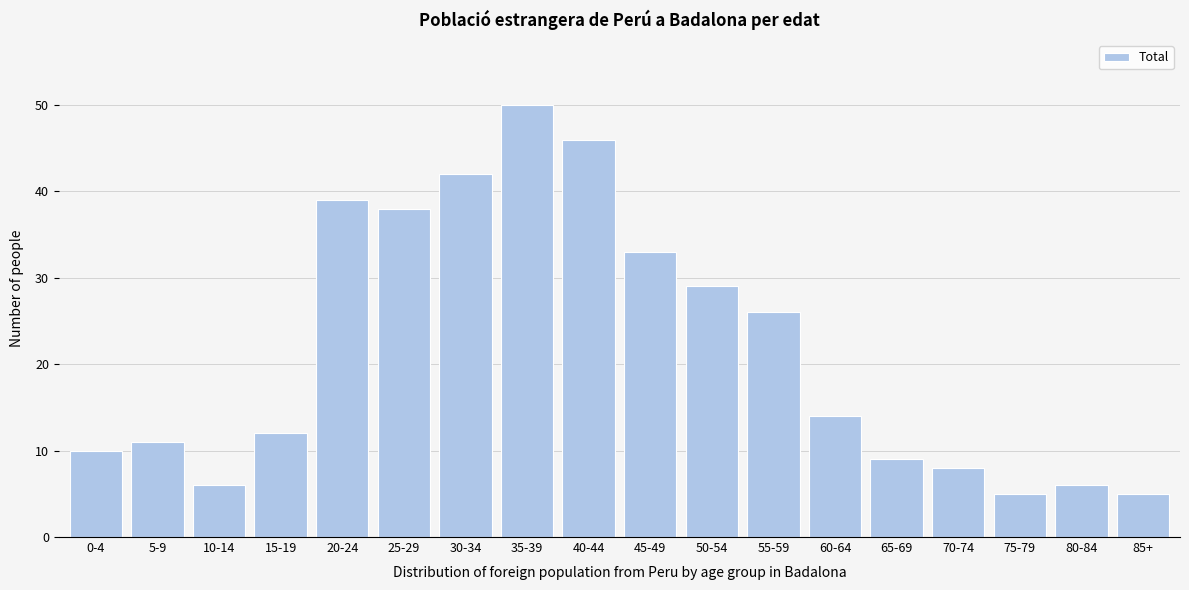

Reading left to right, extract all data points from this chart.

10	11	6	12	39	38	42	50	46	33	29	26	14	9	8	5	6	5